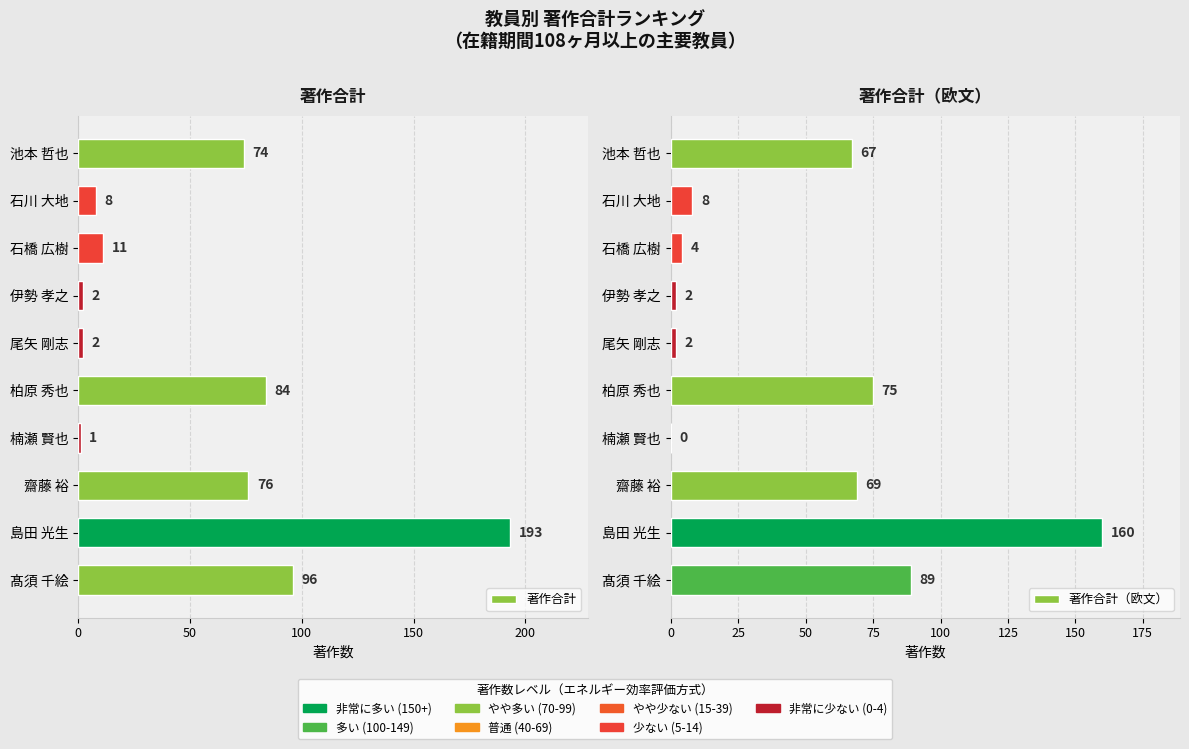

At how many categories does at least one series exceed 187?

1